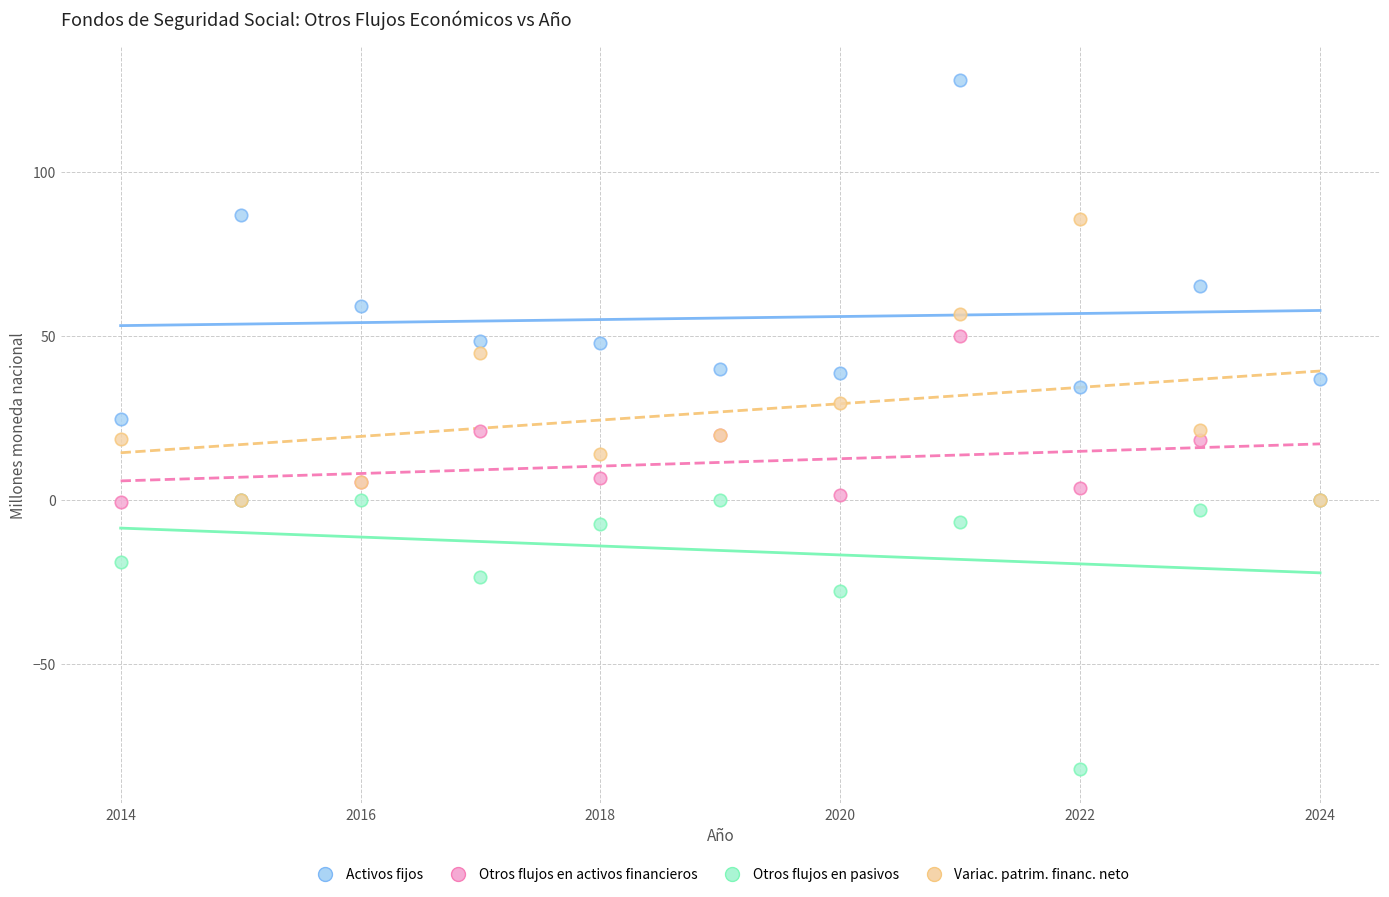

In the Otros flujos en pasivos series, what Y value is closest to -40?

-27.8